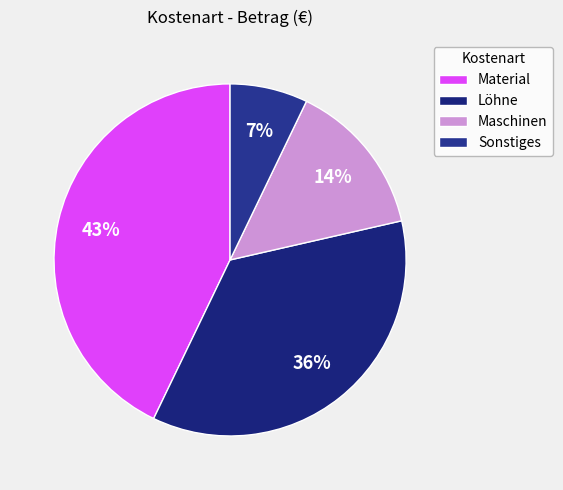

How many slices are in this pie chart?

4